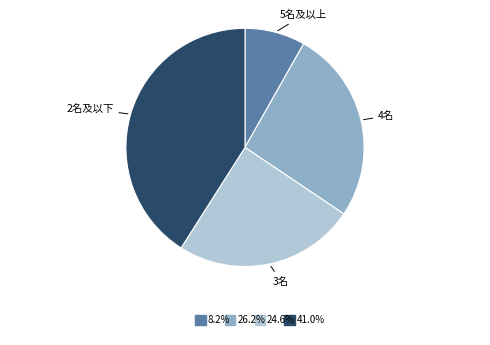

Is there any slice that represents more than half of the pie?

No